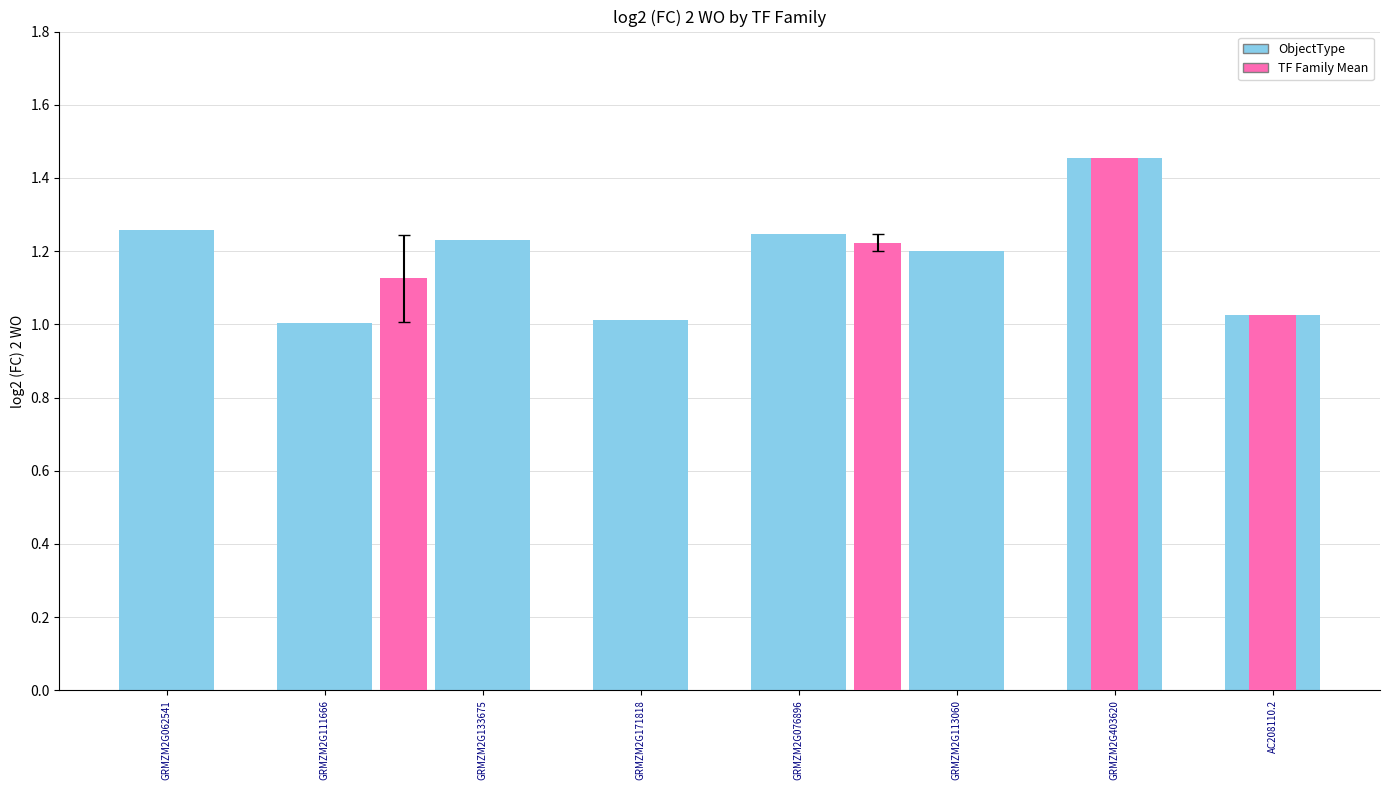

Which label corresponds to the smallest value in the chart?

GRMZM2G111666